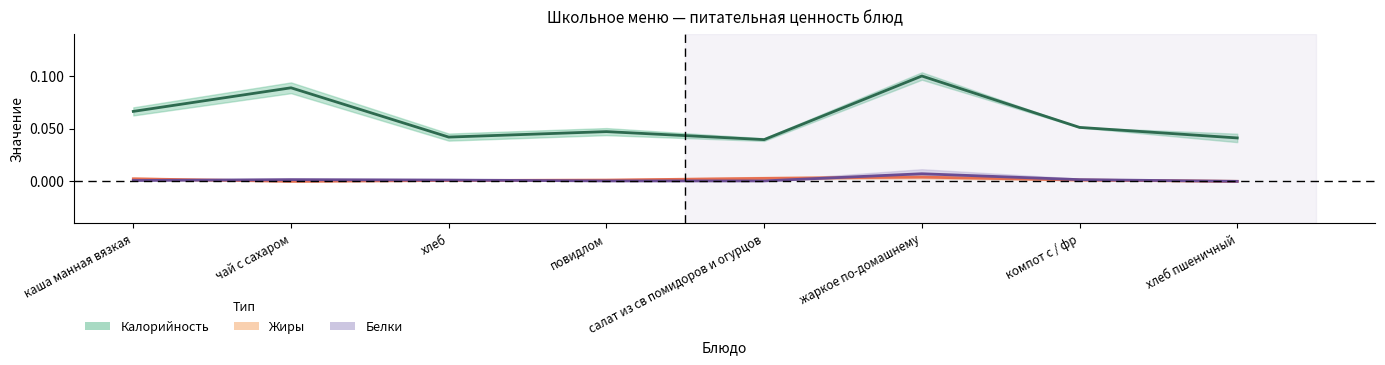

At which category does the chart reach its minimum across all series?

чай с сахаром